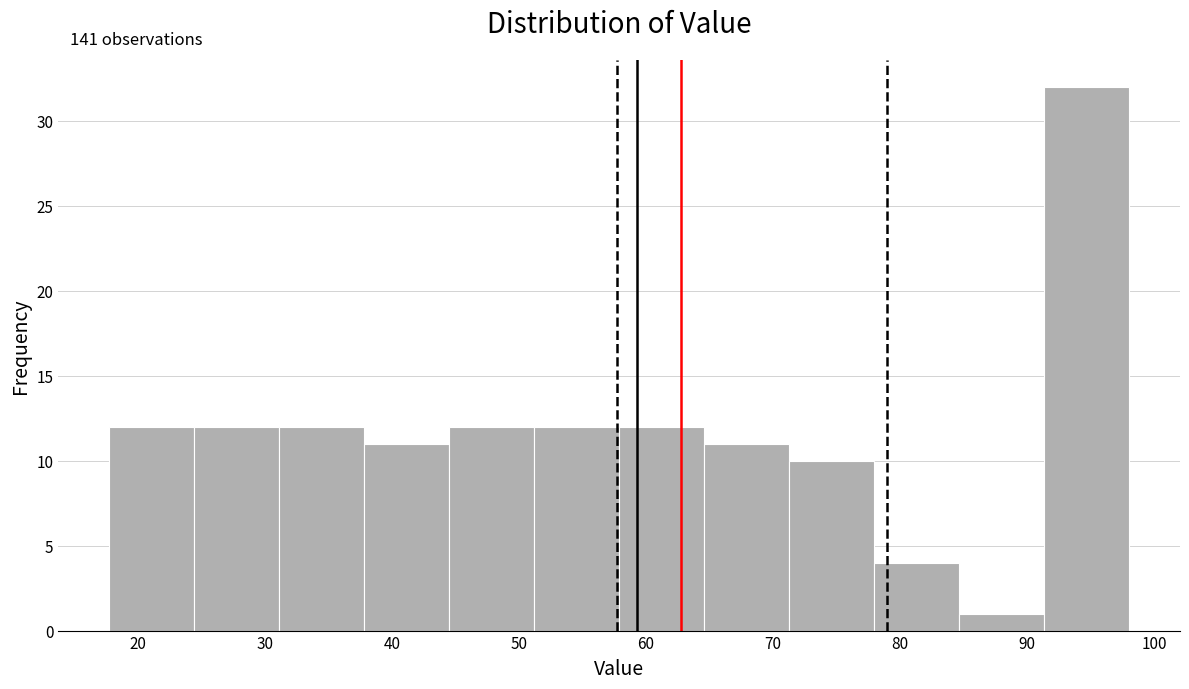

Over which range of the x-axis is the bar tallest?

91 to 98